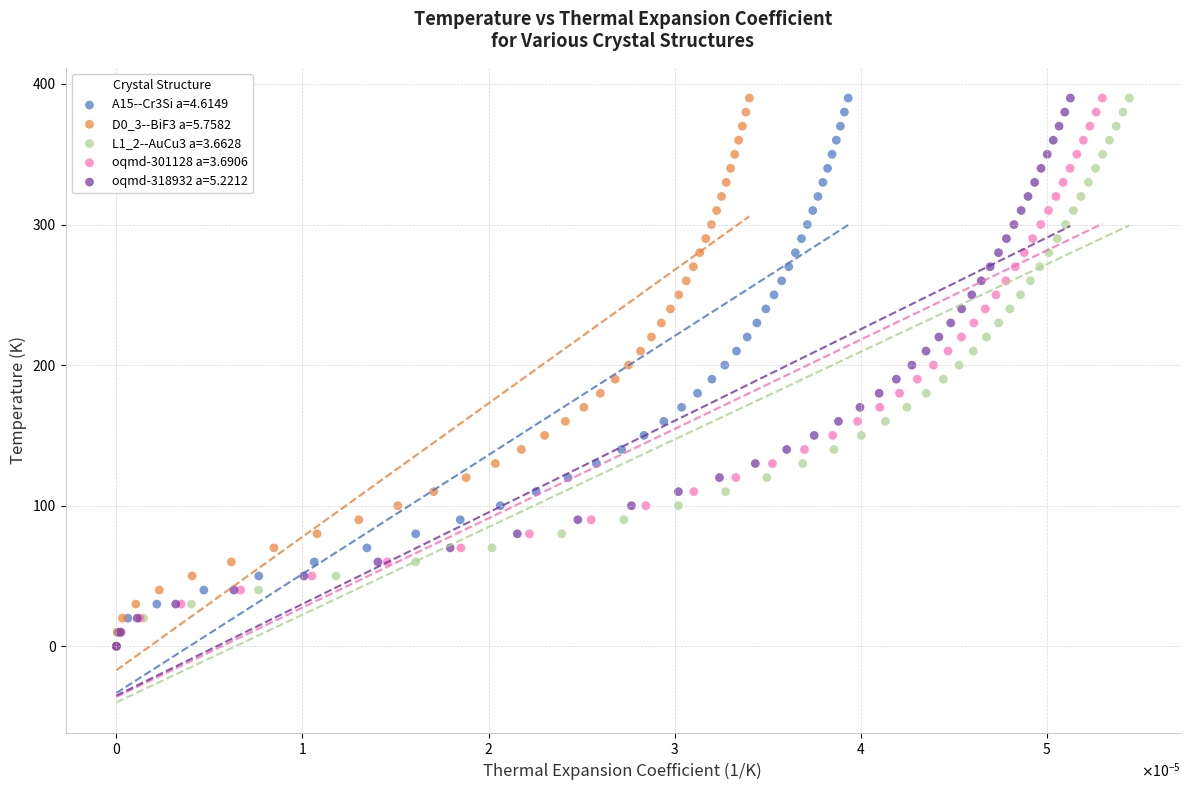

What are all the series names shown in the legend?

A15--Cr3Si a=4.6149, D0_3--BiF3 a=5.7582, L1_2--AuCu3 a=3.6628, oqmd-301128 a=3.6906, oqmd-318932 a=5.2212